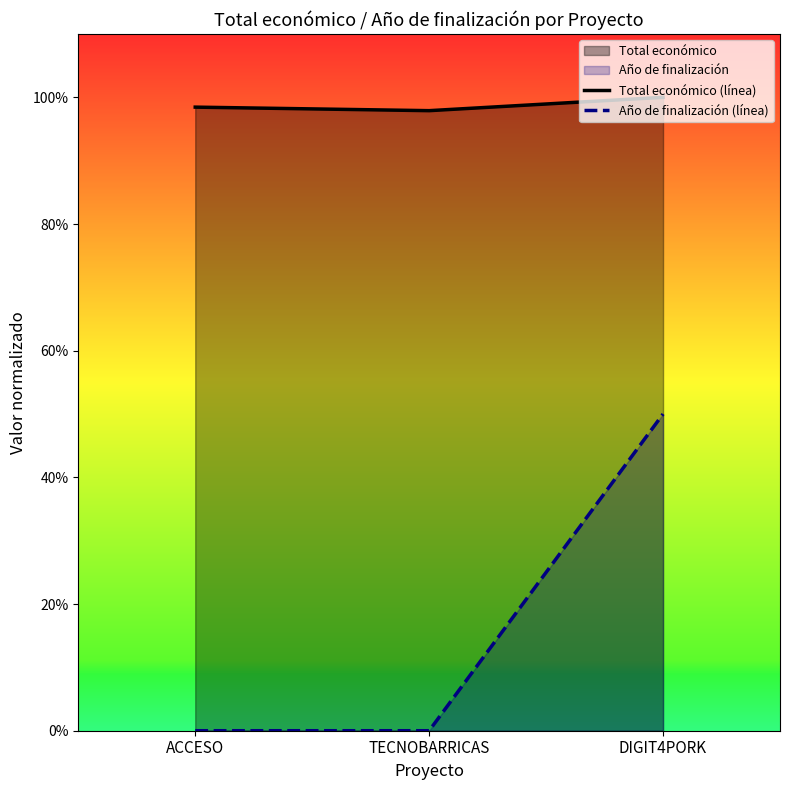

Which category has the highest value across all series?

DIGIT4PORK